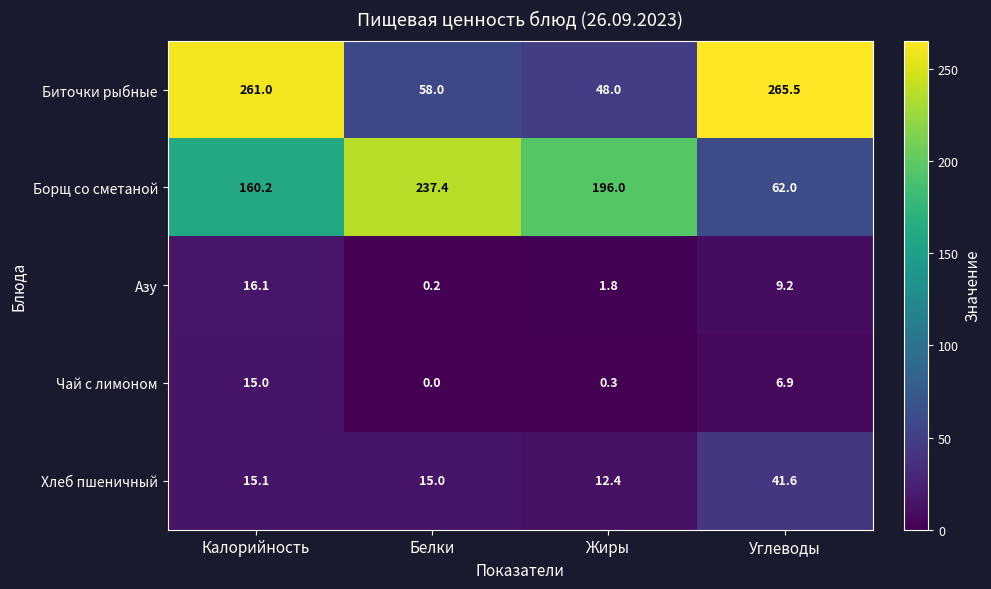

True or false: Борщ со сметаной has a value of 237.4 at Белки.

True